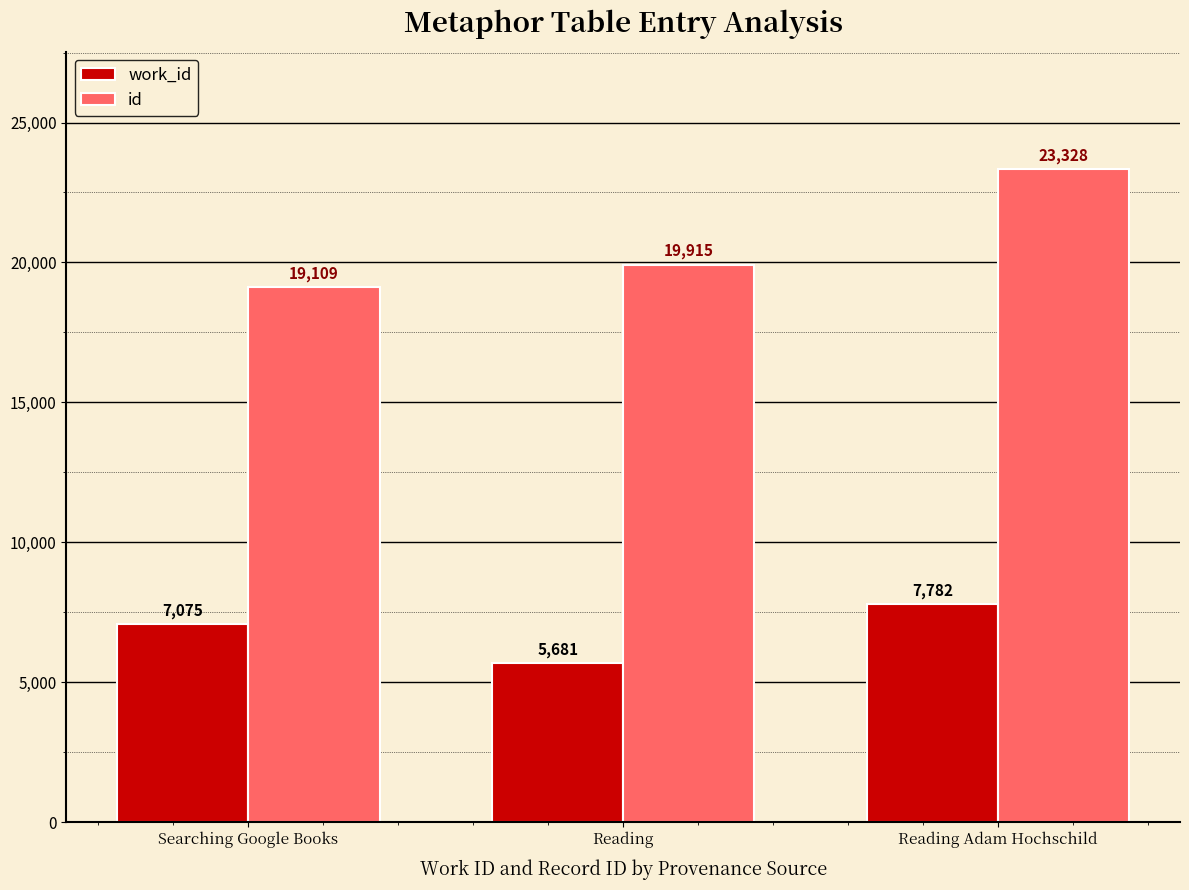

What is the spread (max minus min) of values at Reading?

14234